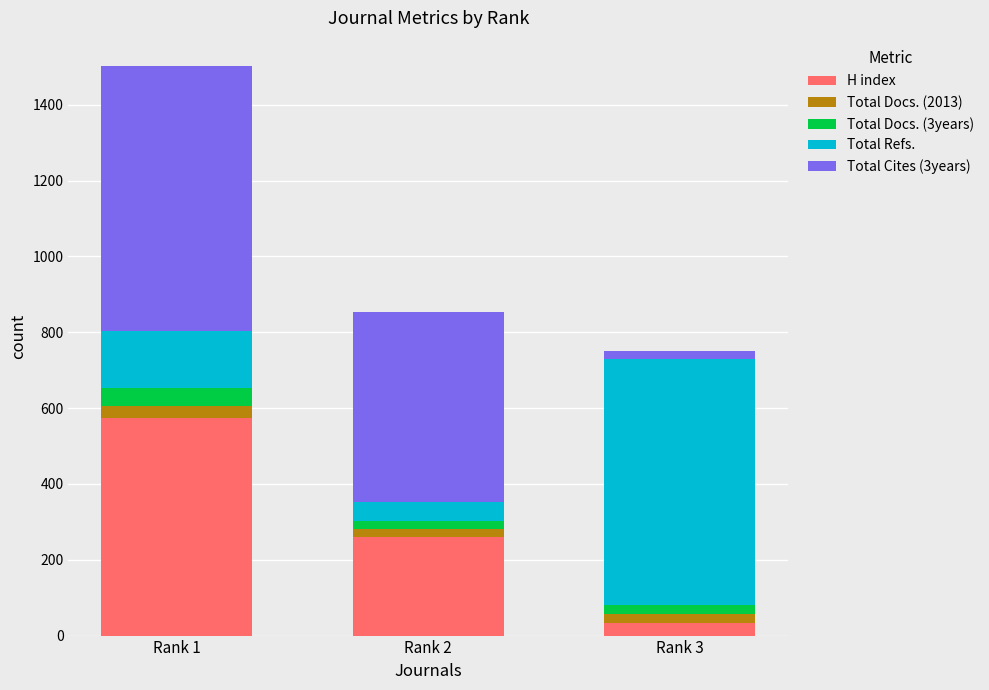

How many values in the H index series are below 260?

1